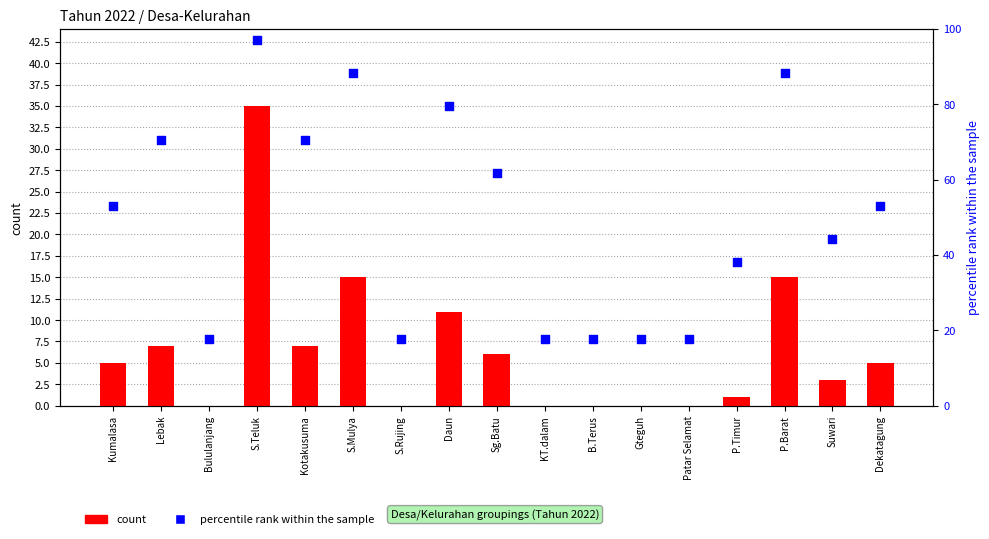

Which series contains the lowest Y value?

count